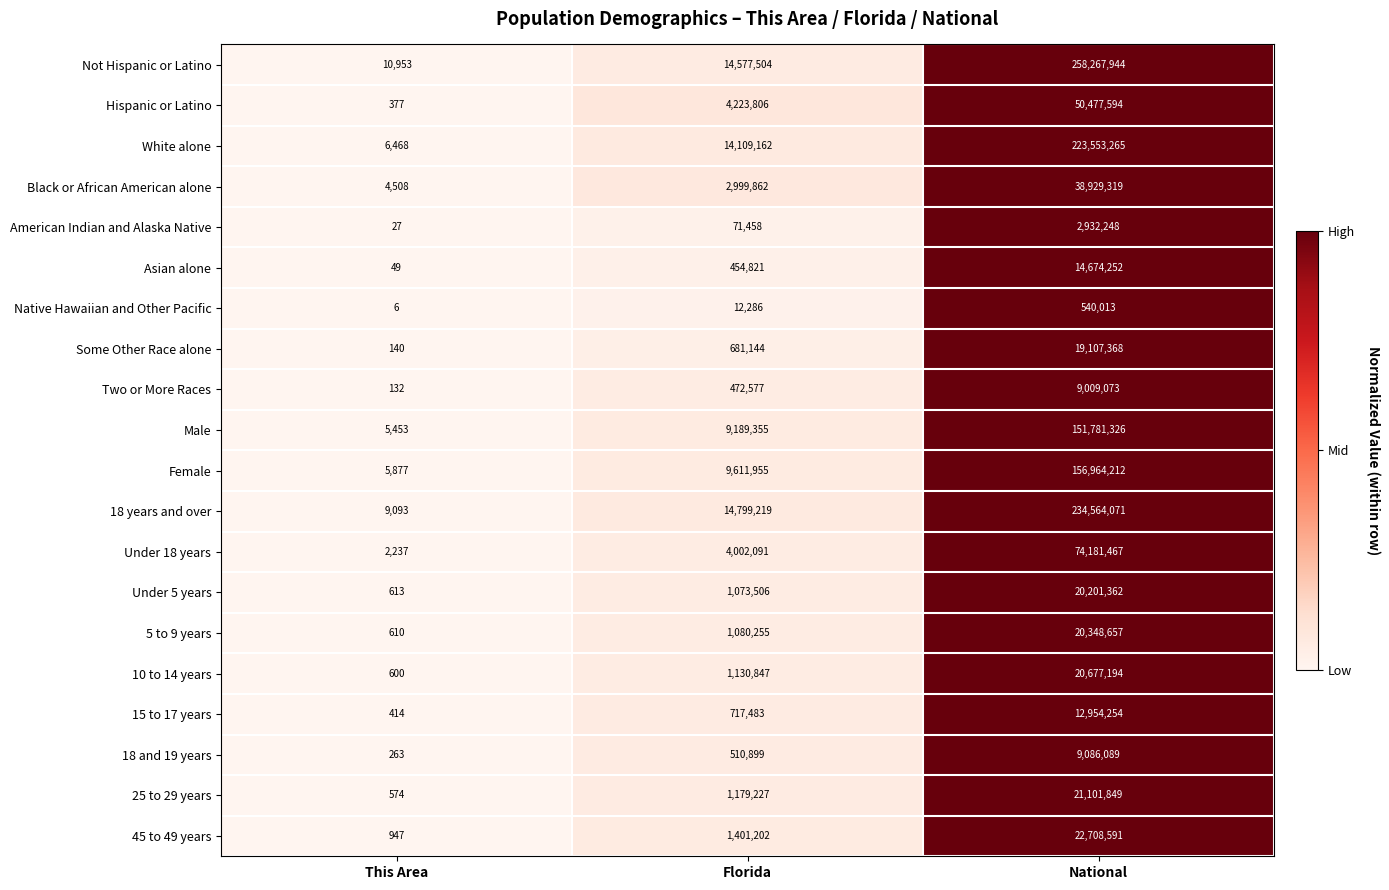

List the series in order of their peak value, highest first.

Not Hispanic or Latino, 18 years and over, White alone, Female, Male, Under 18 years, Hispanic or Latino, Black or African American alone, 45 to 49 years, 25 to 29 years, 10 to 14 years, 5 to 9 years, Under 5 years, Some Other Race alone, Asian alone, 15 to 17 years, 18 and 19 years, Two or More Races, American Indian and Alaska Native, Native Hawaiian and Other Pacific